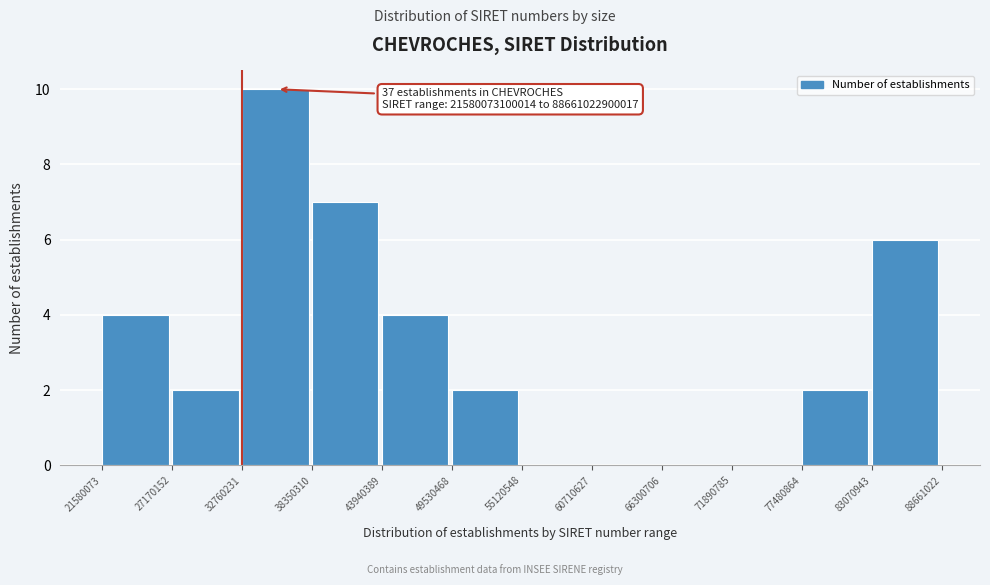

Reading right to left, list all the values displayed in this chart.

83070943=6	77480864=2	71890785=0	66300706=0	60710627=0	55120548=0	49530468=2	43940389=4	38350310=7	32760231=10	27170152=2	21580073=4